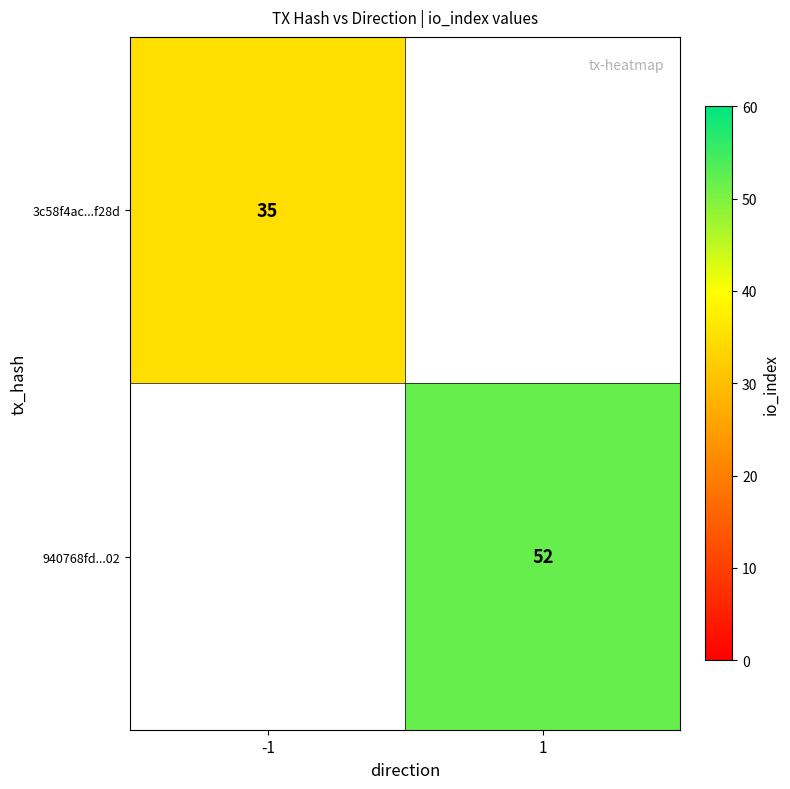

Is the value of 940768fd...02 at 1 greater than the value of 3c58f4ac...f28d at -1?

Yes